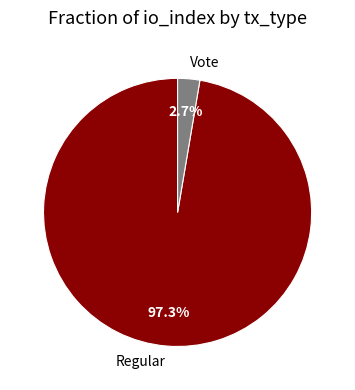

Which has a higher value, Vote or Regular?

Regular